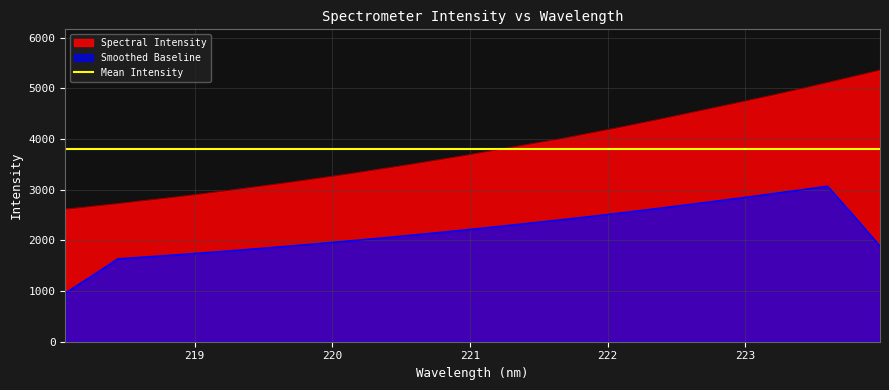

What is the maximum value for Spectral Intensity?

5363.3